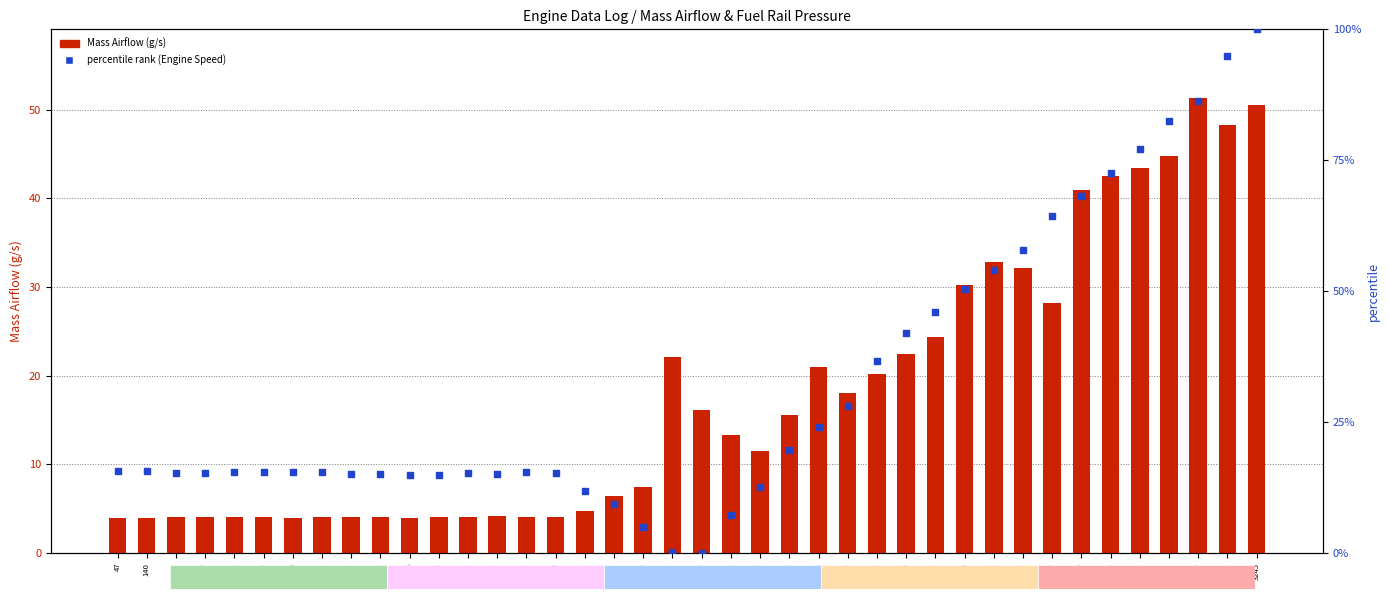

At which category is the sum across all series the highest?

3245